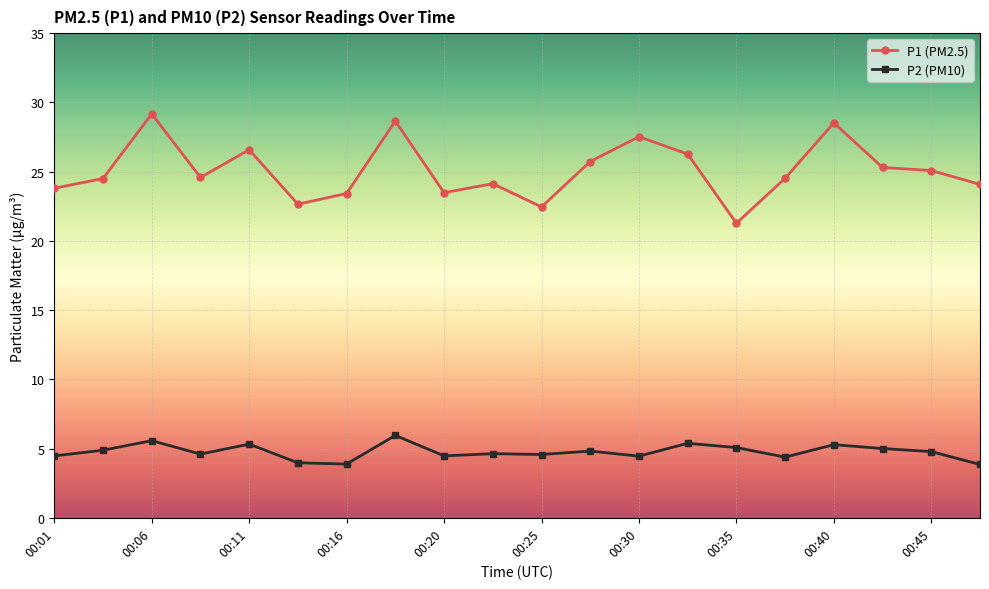

What is the value of the P1 (PM2.5) point at the 15th from the left?

21.3